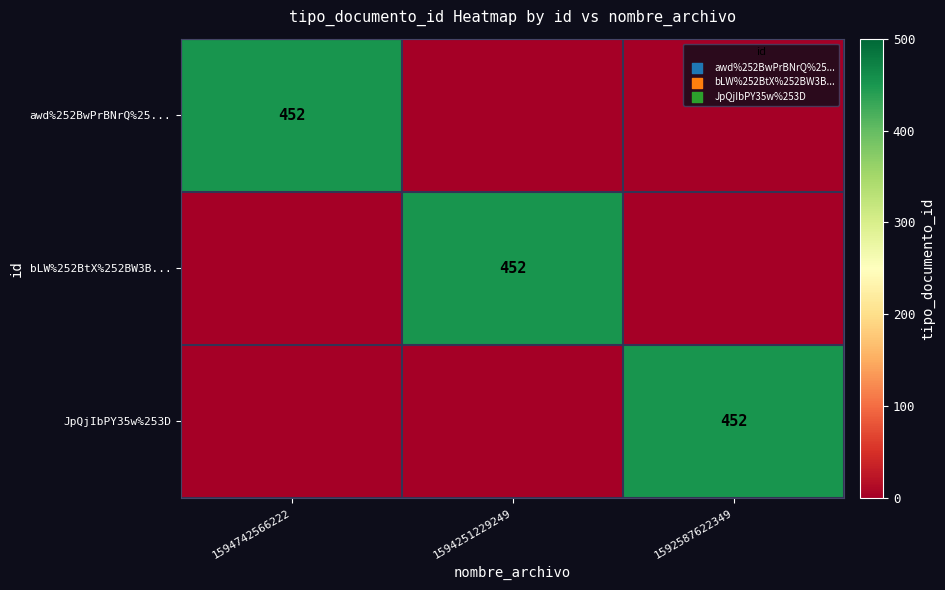

The awd%252BwPrBNrQ%25... series shows 452 at 1594742566222. True or false?

True